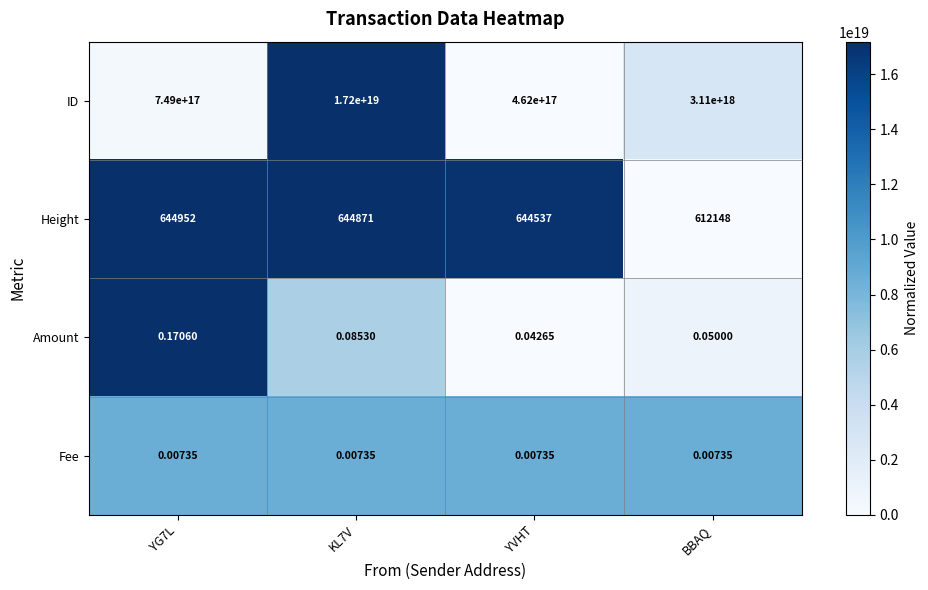

Where is ID nearest to the value 8831000000000000000?

BBAQ